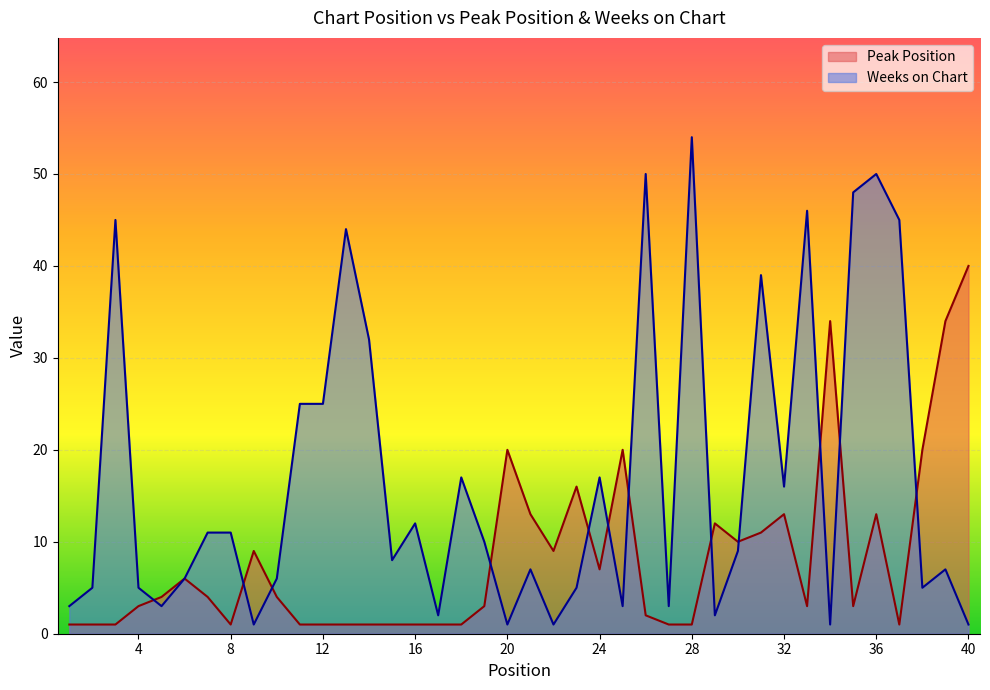

Which has a higher value, 34 or 35?

34